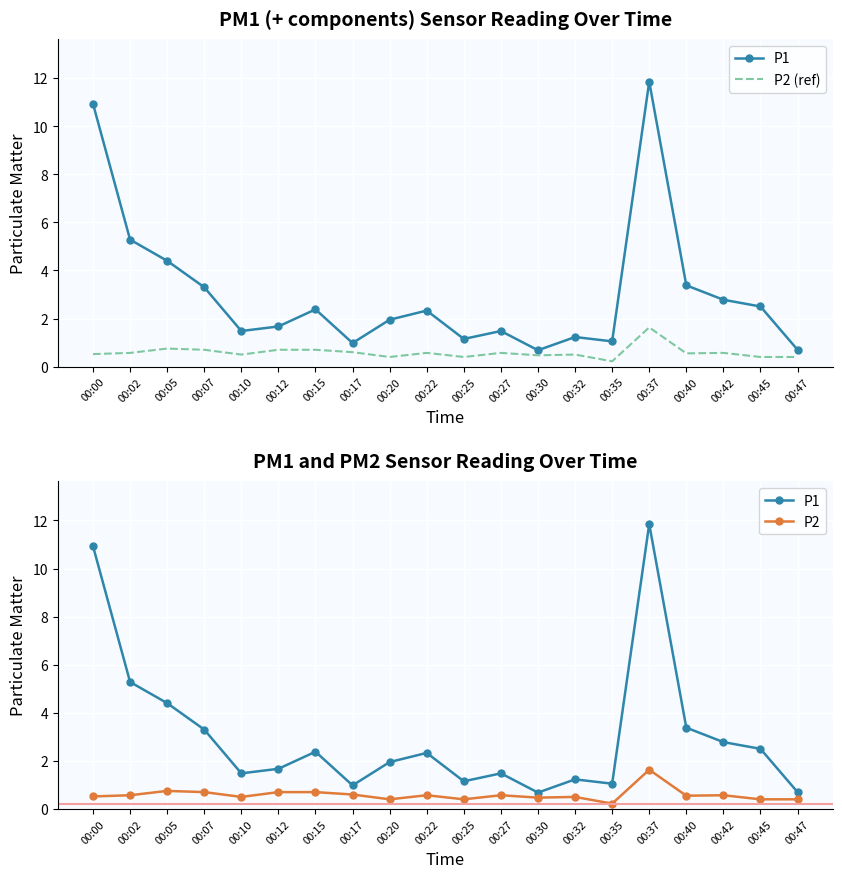

What is the sum of the P2 (ref) values at 00:32 and 00:07?

1.2